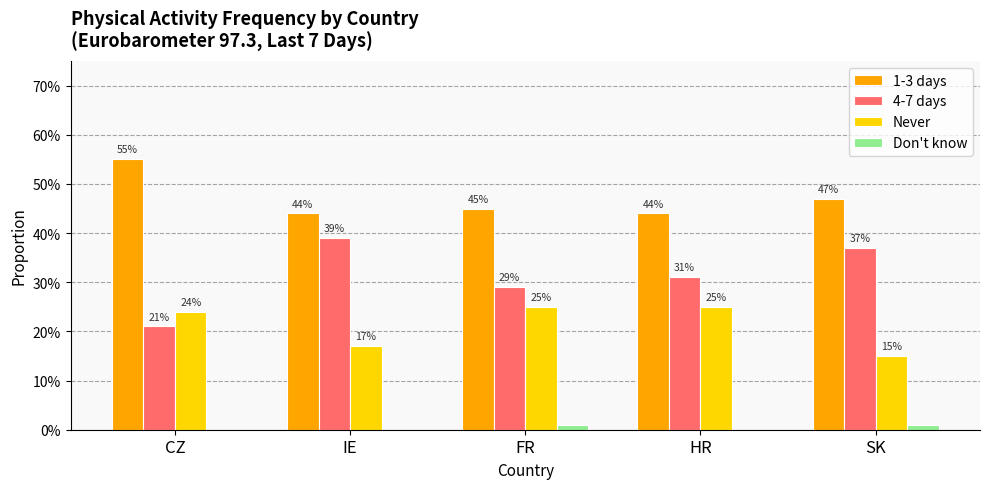

What are all the series names shown in the legend?

1-3 days, 4-7 days, Never, Don't know